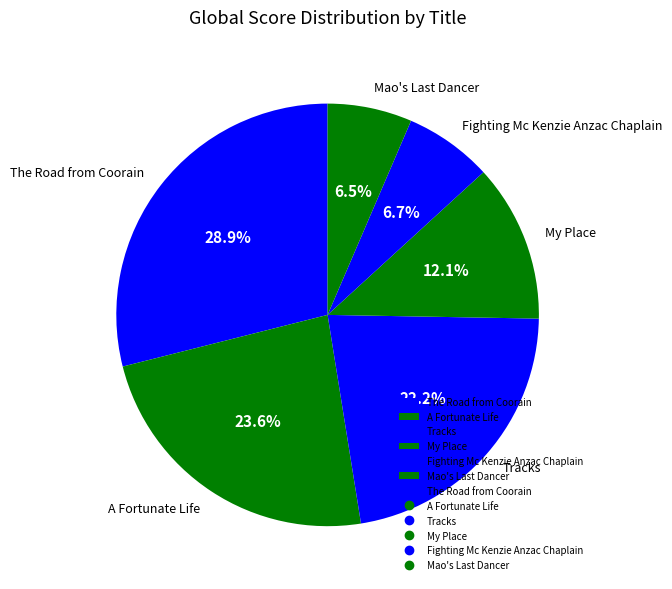

Which slice is the largest?

The Road from Coorain